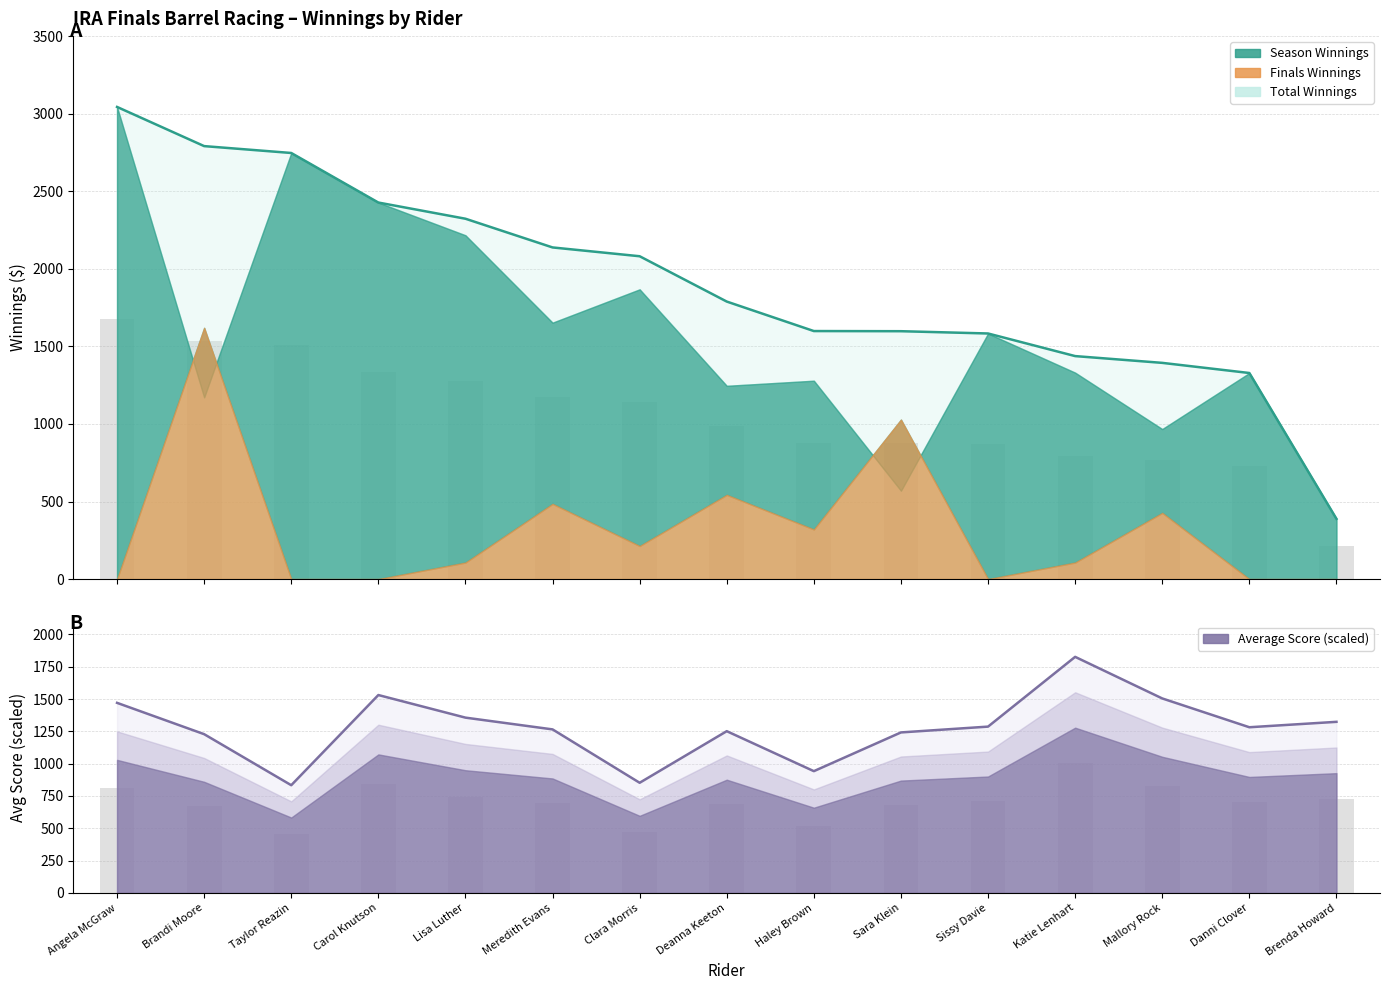

What is the spread (max minus min) of values at Taylor Reazin?

1913.8